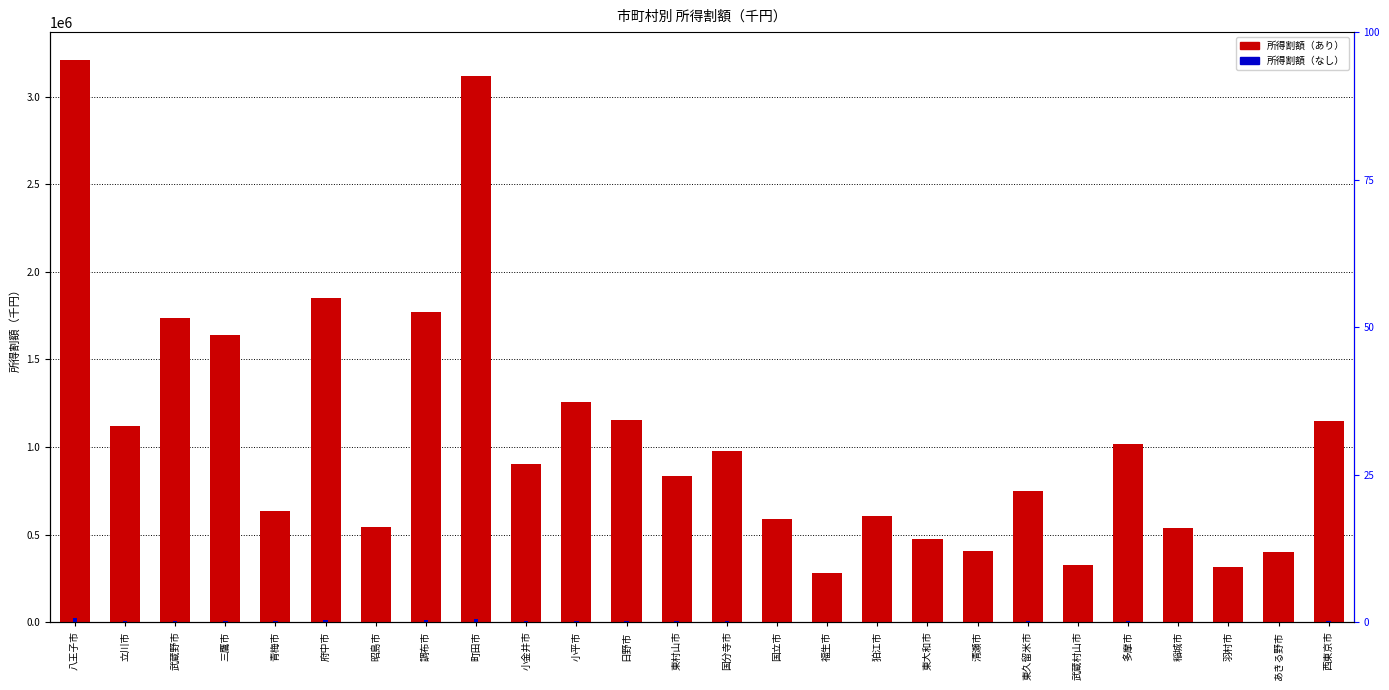

At which label does 所得割額（なし） reach its minimum?

羽村市